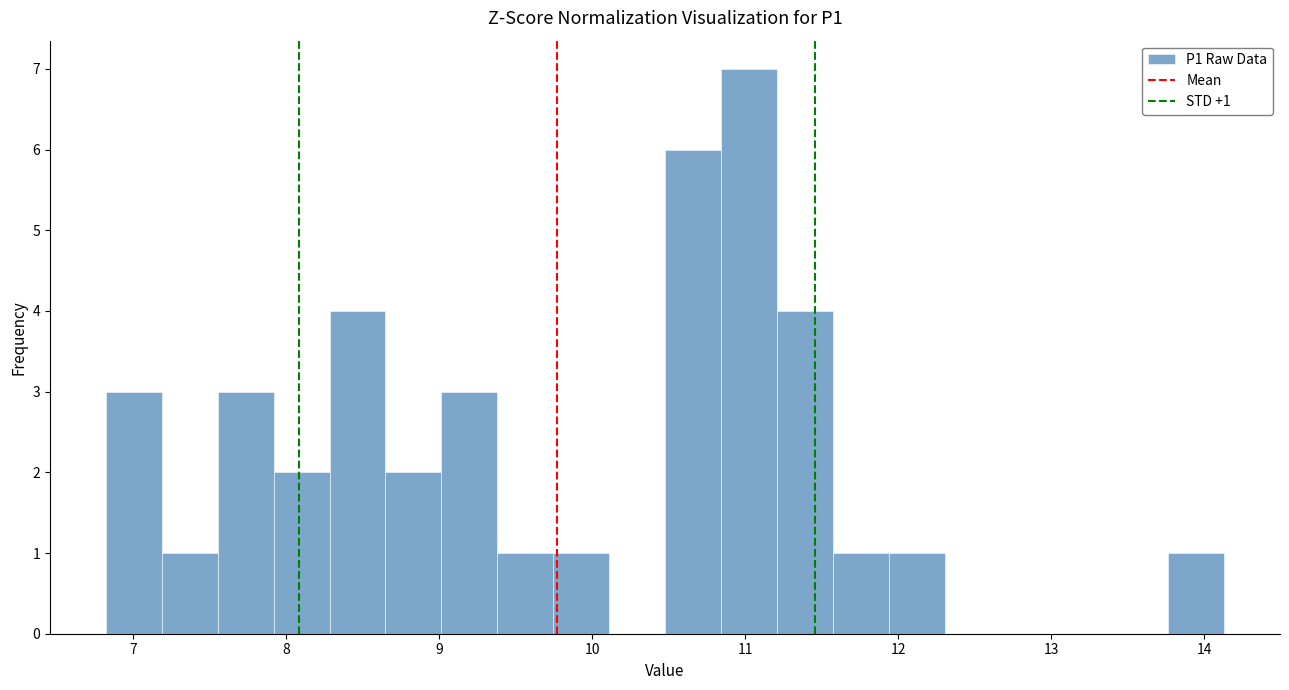

Read against the x-axis, roughly where is the centre of the tallest bar?

11.0